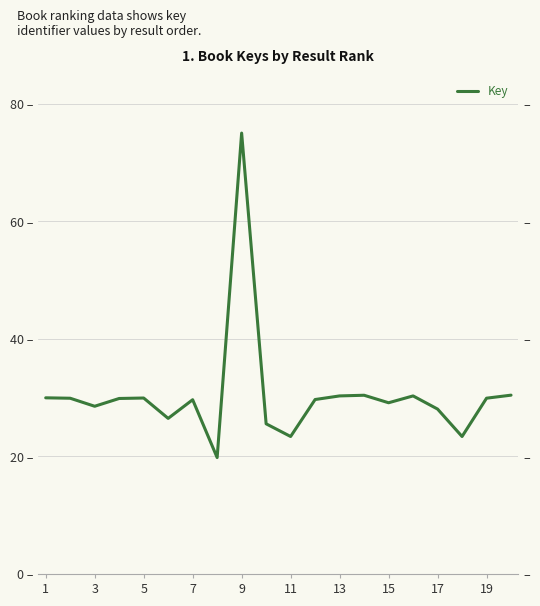

How many points are lower than both their immediate neighbors (excluding endpoints)?

6